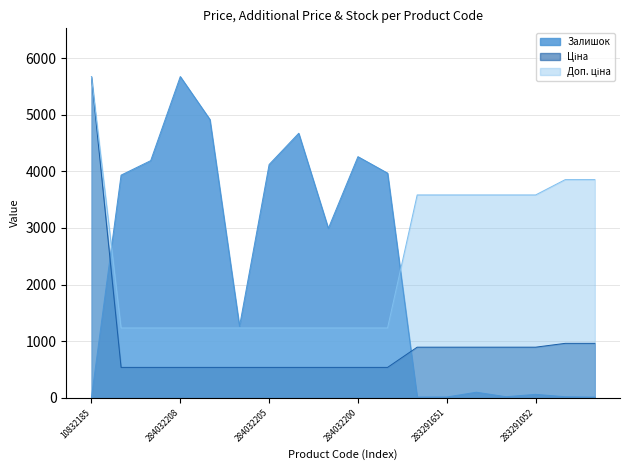

Reading right to left, list all the values displayed in this chart.

Ціна: 963.5	963.5	895.9	895.9	895.9	895.9	895.9	539.0	539.0	539.0	539.0	539.0	539.0	539.0	539.0	539.0	539.0	5673.8
Доп. ціна: 3854.0	3854.0	3583.6	3583.6	3583.6	3583.6	3583.6	1235.4	1235.4	1235.4	1235.4	1235.4	1235.4	1235.4	1235.4	1235.4	1235.4	5673.8
Залишок: 14.1	21.1	63.3	21.1	100.9	16.4	16.4	3968.6	4259.5	2992.9	4672.3	4121.1	1264.2	4916.2	5673.8	4189.1	3933.4	9.4